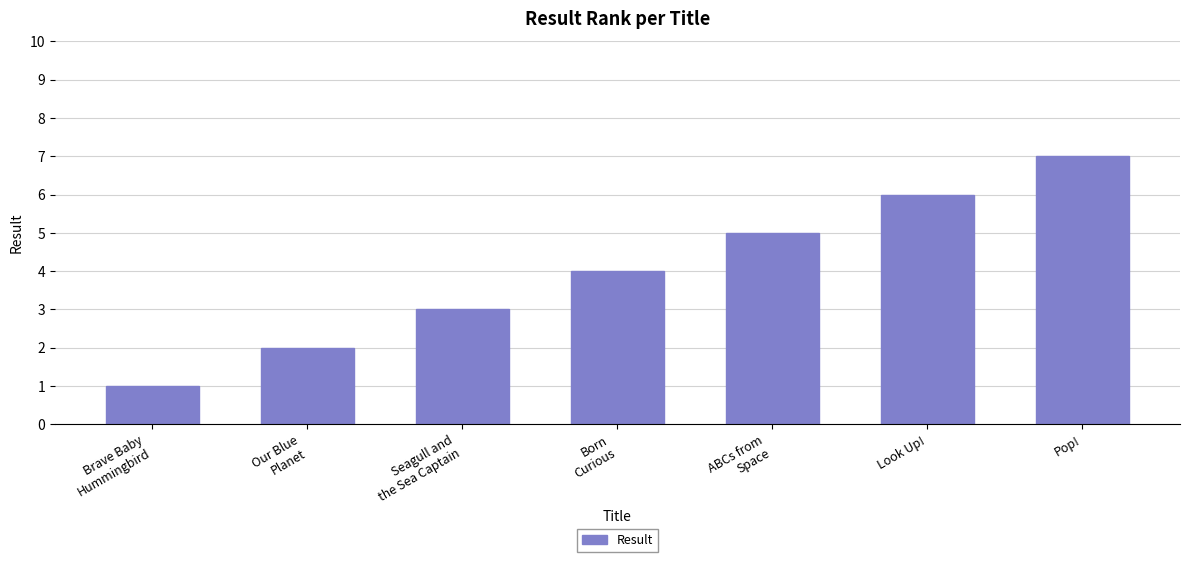

How many values are between 2 and 6?

5